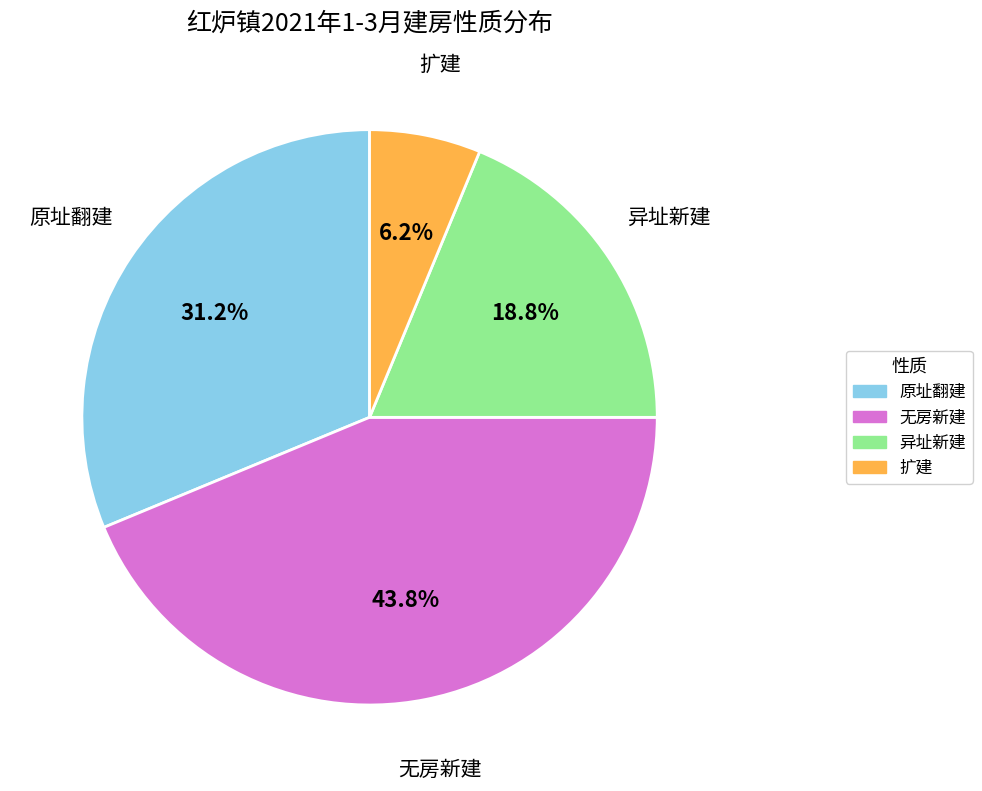

Rank the categories by value from highest to lowest.

无房新建, 原址翻建, 异址新建, 扩建